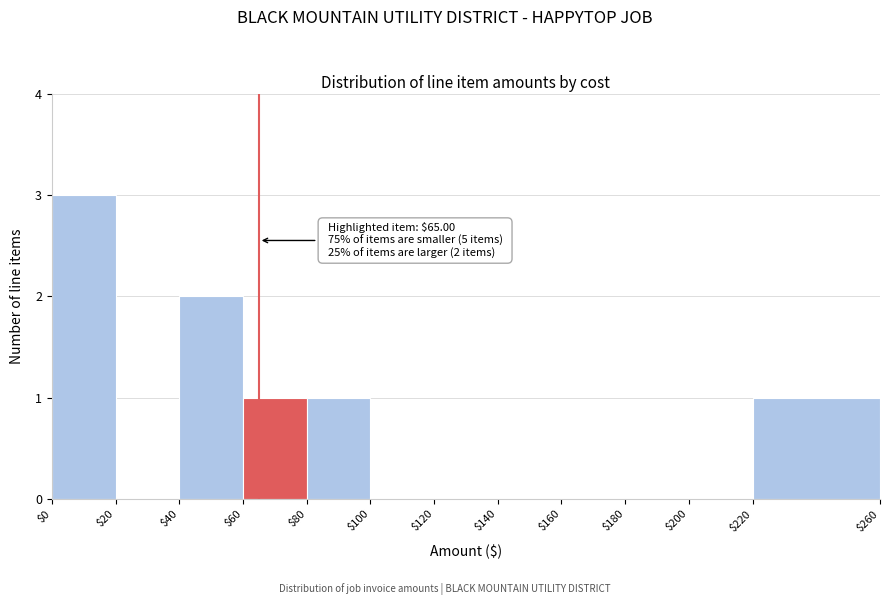

Over which range of the x-axis is the bar tallest?

$0 to $20